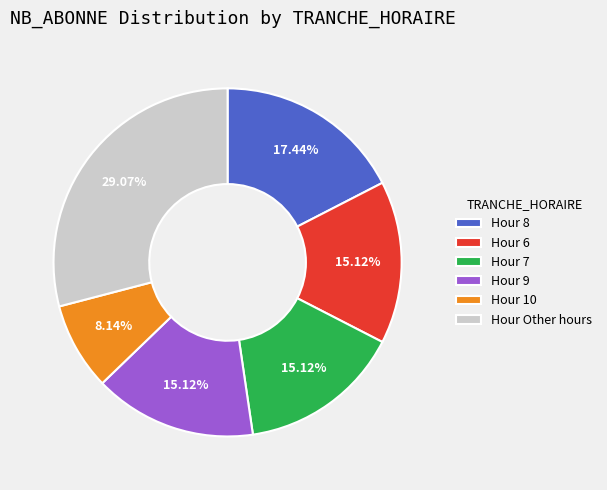

Which category has the smallest portion of the pie?

Hour 10